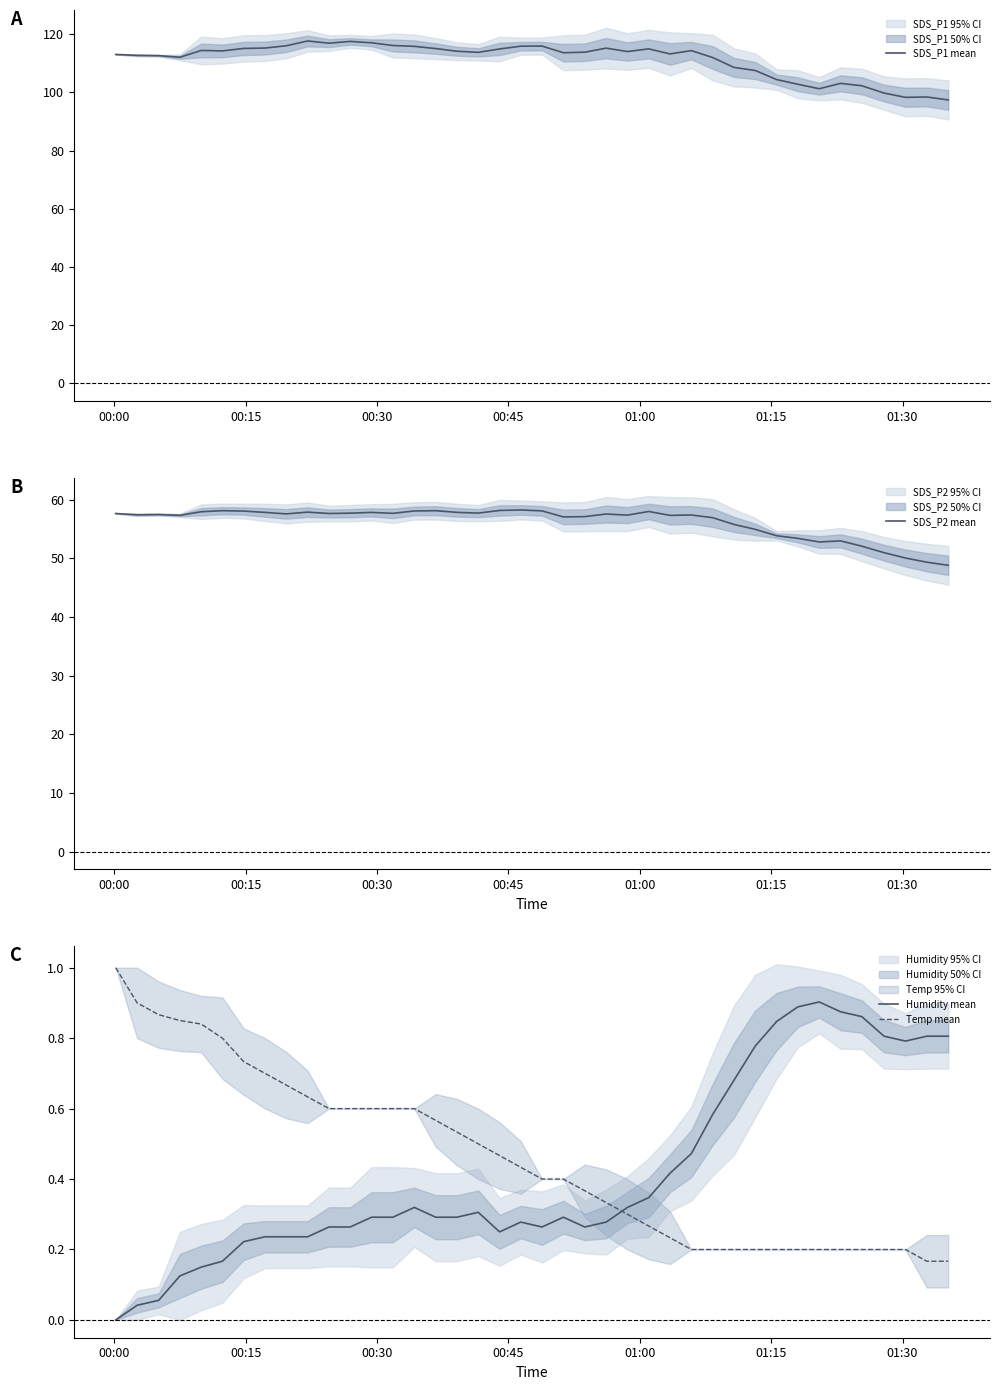

After their last crossing, which series has the higher values: Humidity mean or Temp mean?

Humidity mean